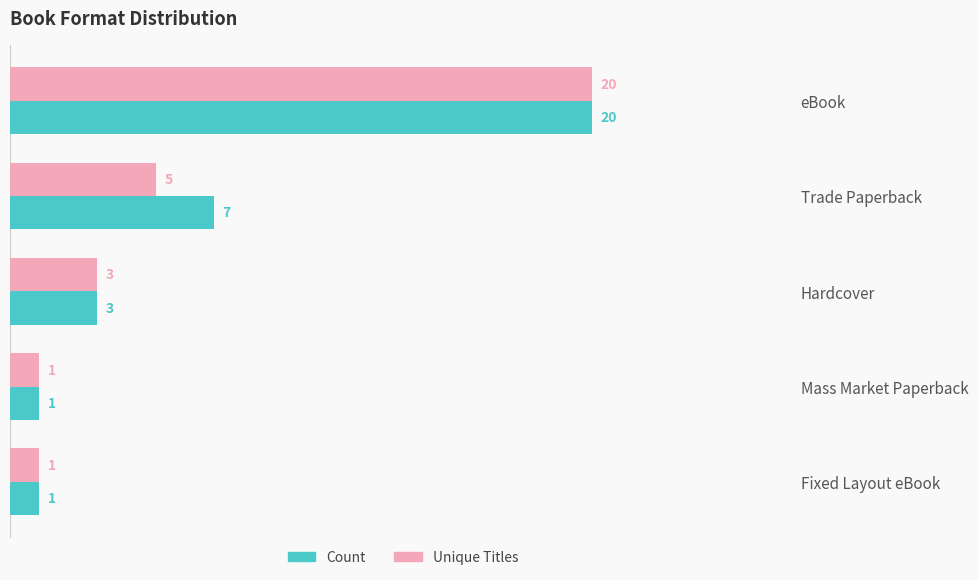

Rank the series by their average value, from highest to lowest.

Count, Unique Titles